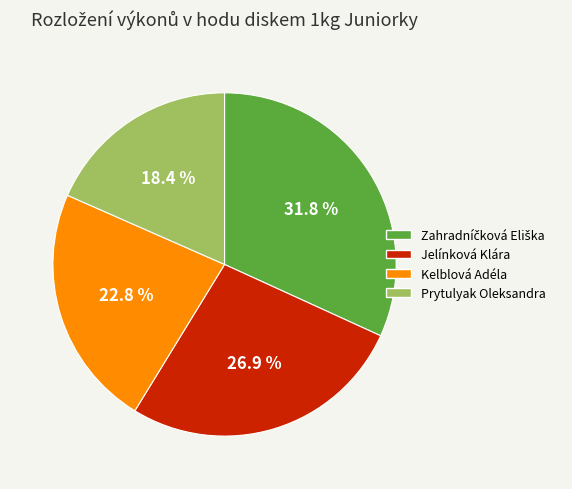

What percentage is NOT represented by Jelínková Klára?

73.1%